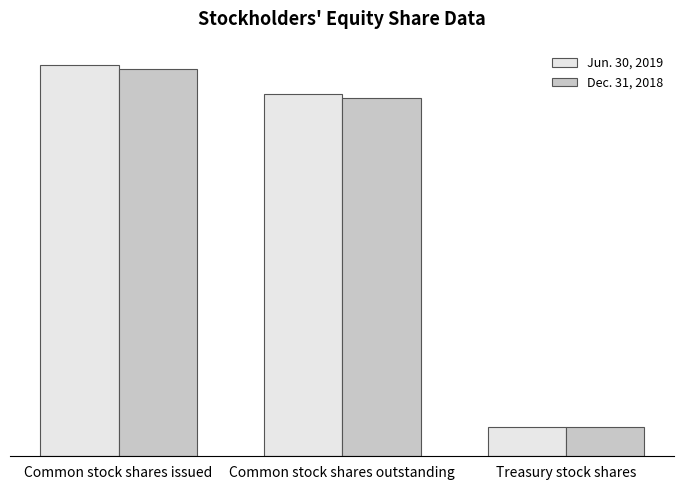

What is the minimum value shown in the chart?

1598911